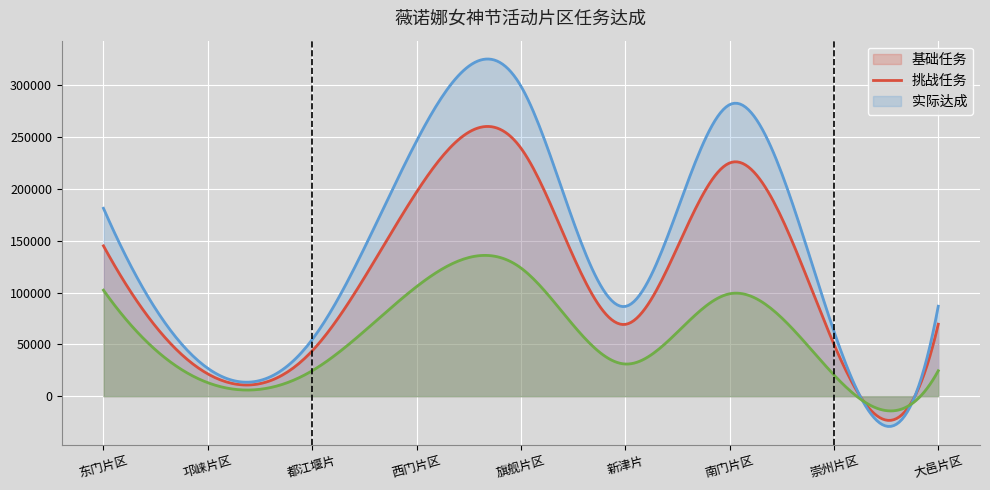

What is the sum of all 基础任务 values?

33835050.5